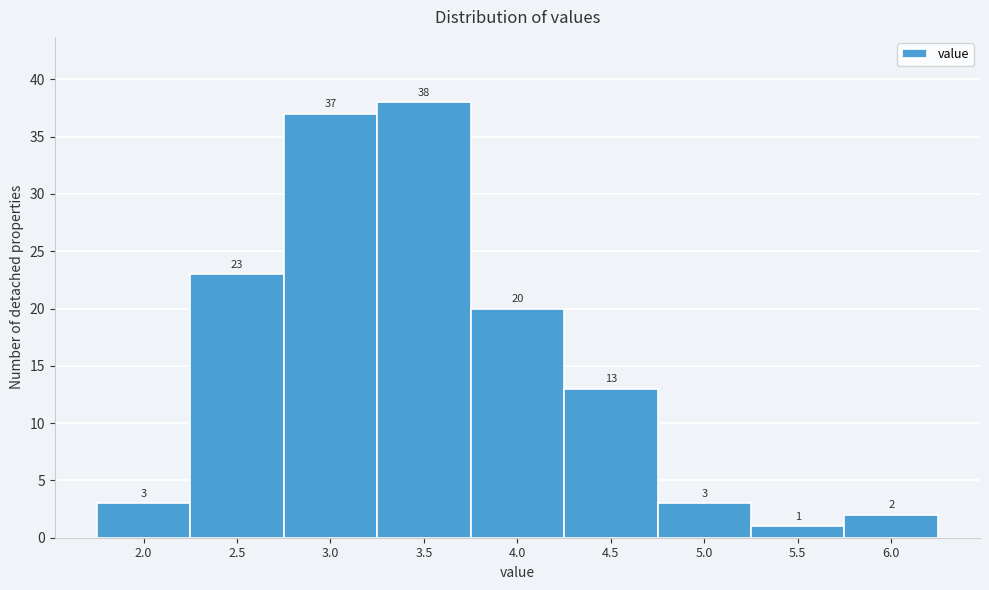

Reading left to right, list all the values displayed in this chart.

3	23	37	38	20	13	3	1	2